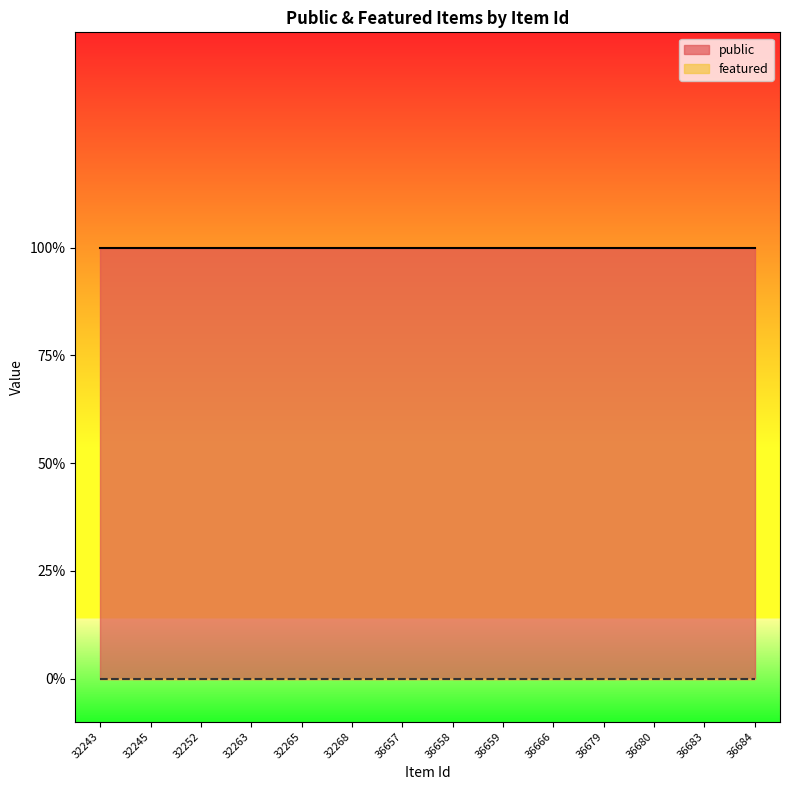

List the series in order of their overall mean, lowest first.

featured, public